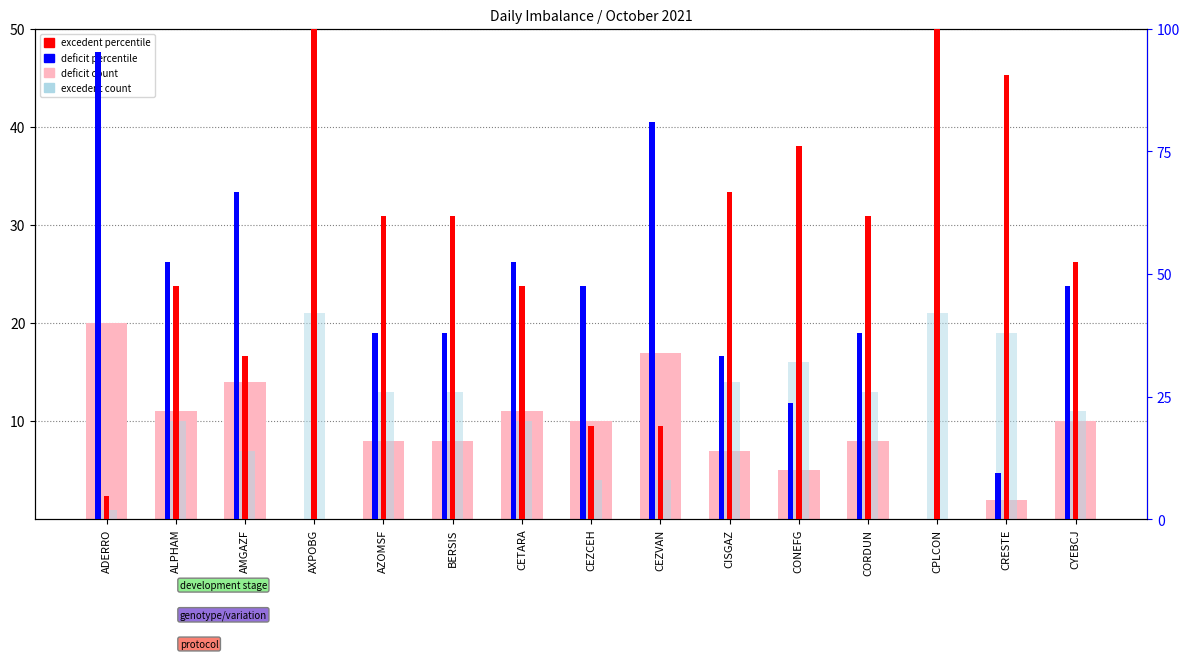

What is the difference between the highest and lowest values at CYEBCJ?

42.4